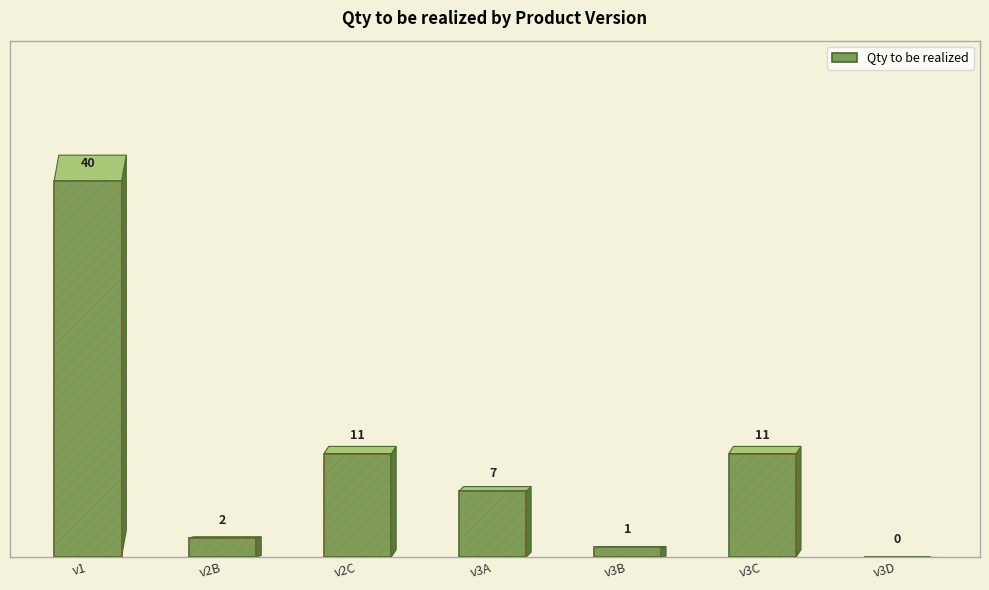

Is it true that the value at v3A is 7?

True